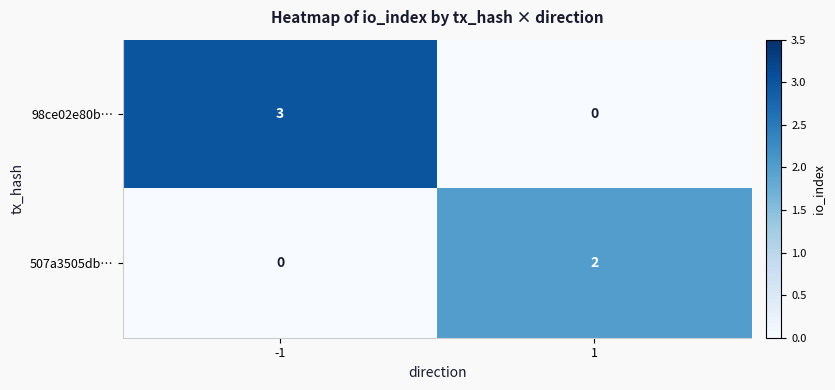

What is the greatest value displayed?

3